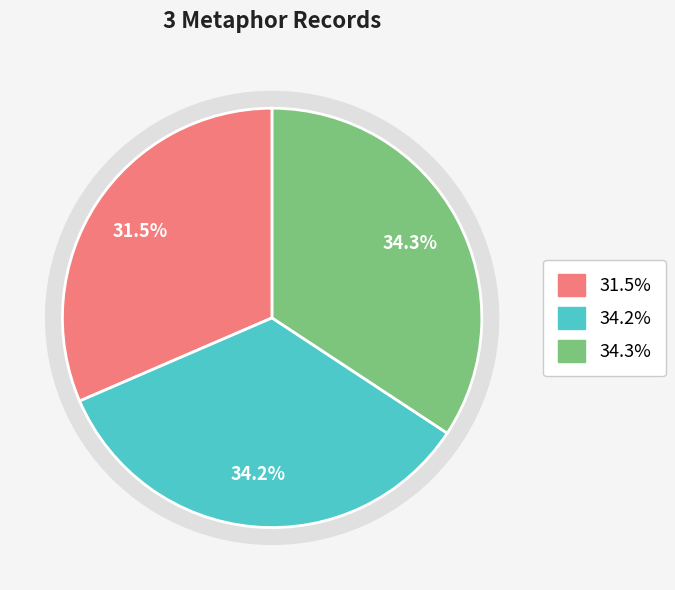

The Mirror (24358) slice represents 44% of the pie. True or false?

False